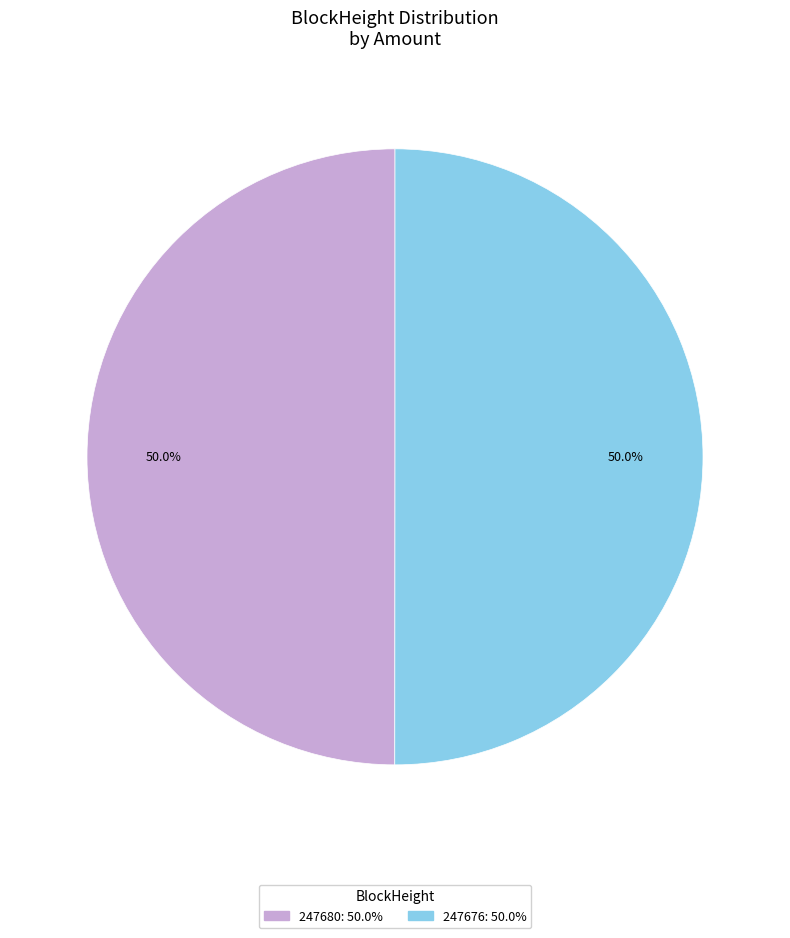

What percentage do 247680 and 247676 together represent?

100.0%